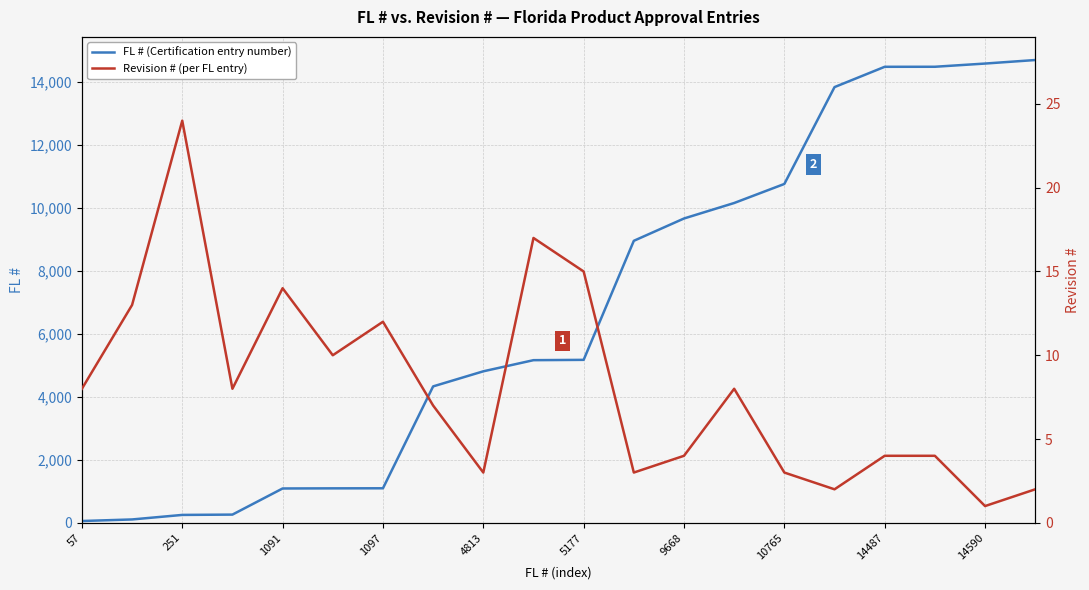

The value of FL # (Certification entry number) at 14487 is 14487. True or false?

True